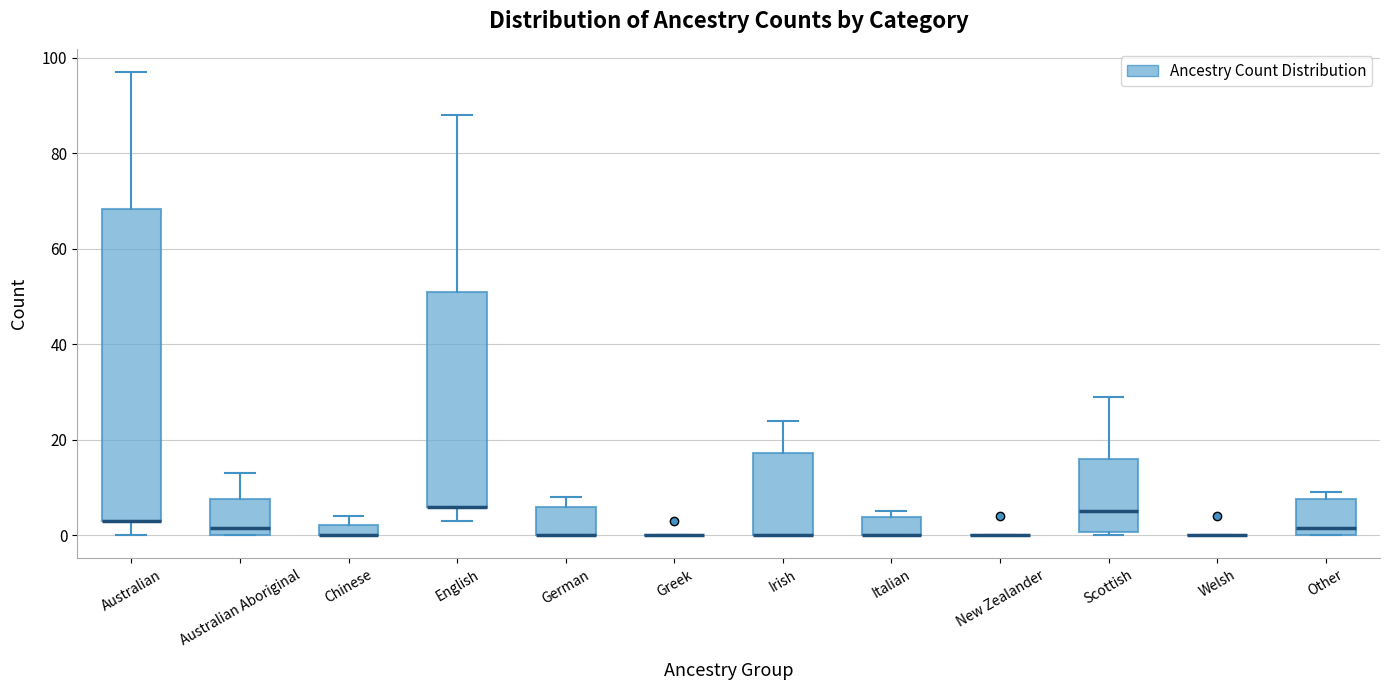

Which box is the tallest, from its lower edge to its upper edge?

Australian